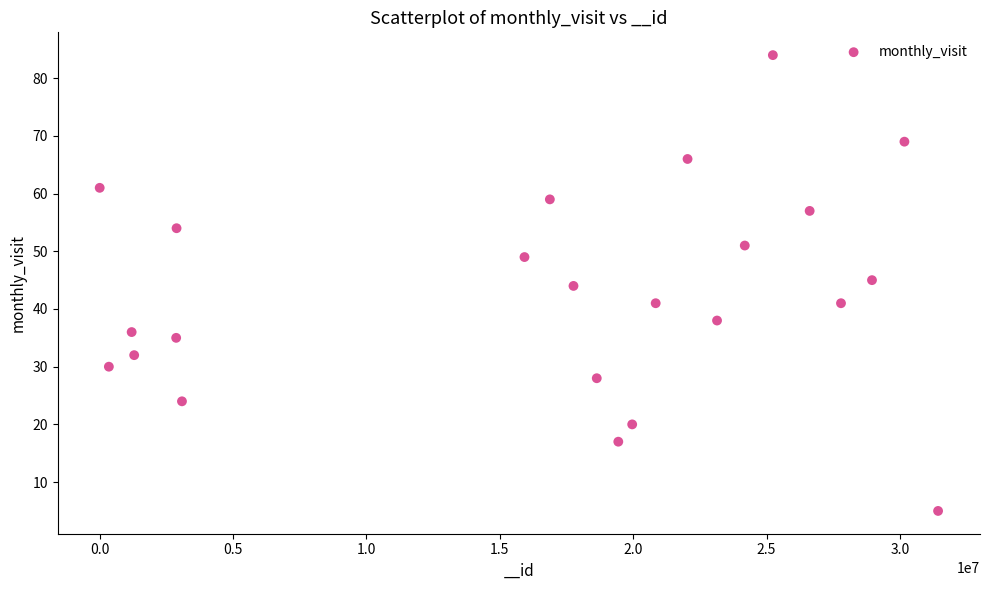

What is the range of X values (max minus min)?

31419039